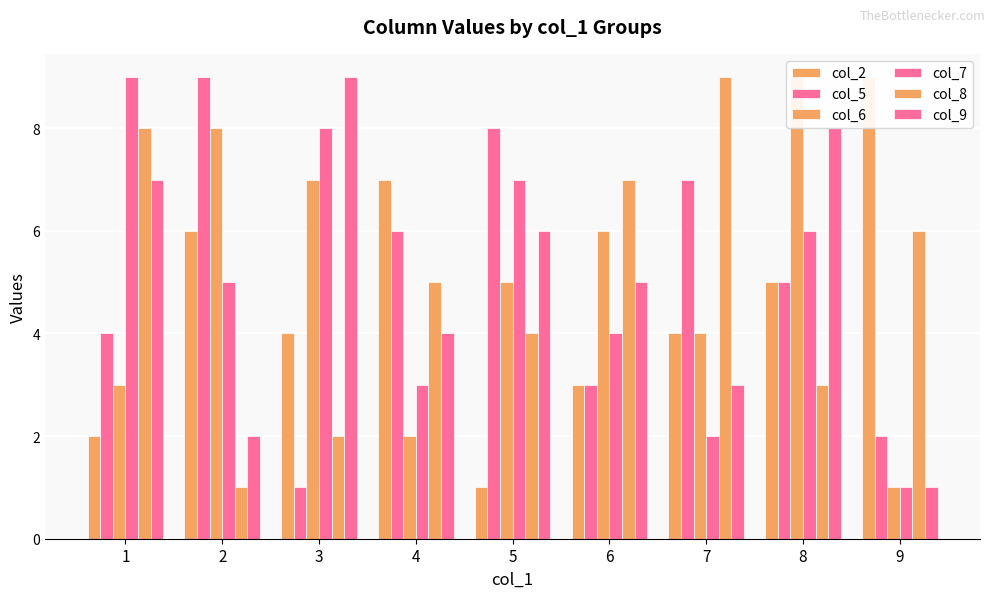

What are all the series names shown in the legend?

col_2, col_5, col_6, col_7, col_8, col_9